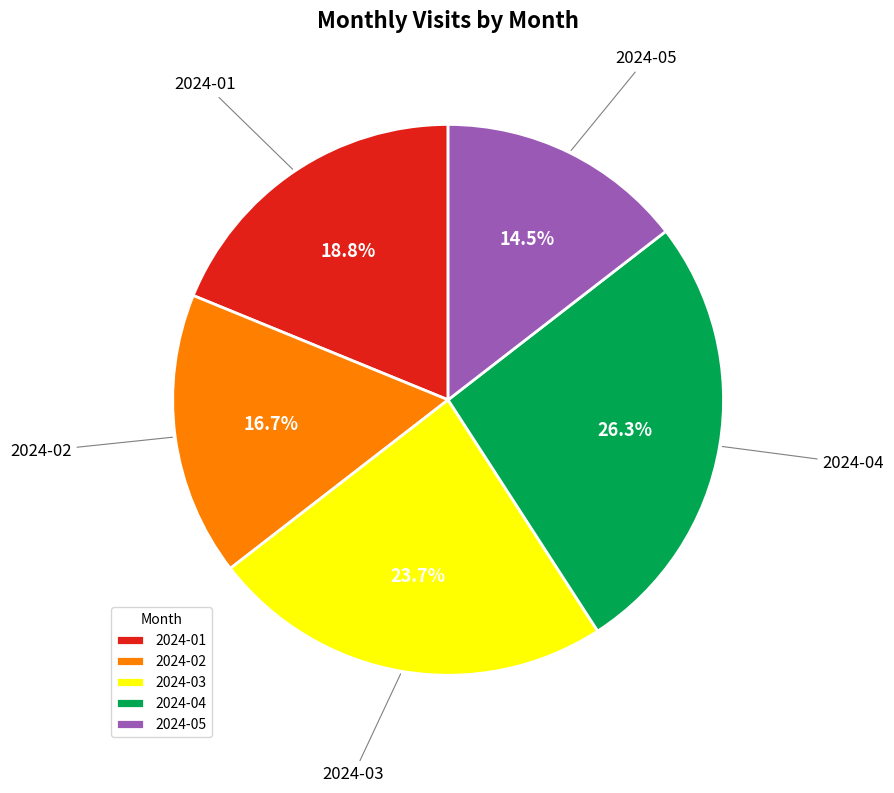

What percentage is the 2024-03 slice, to the nearest percent?

24%